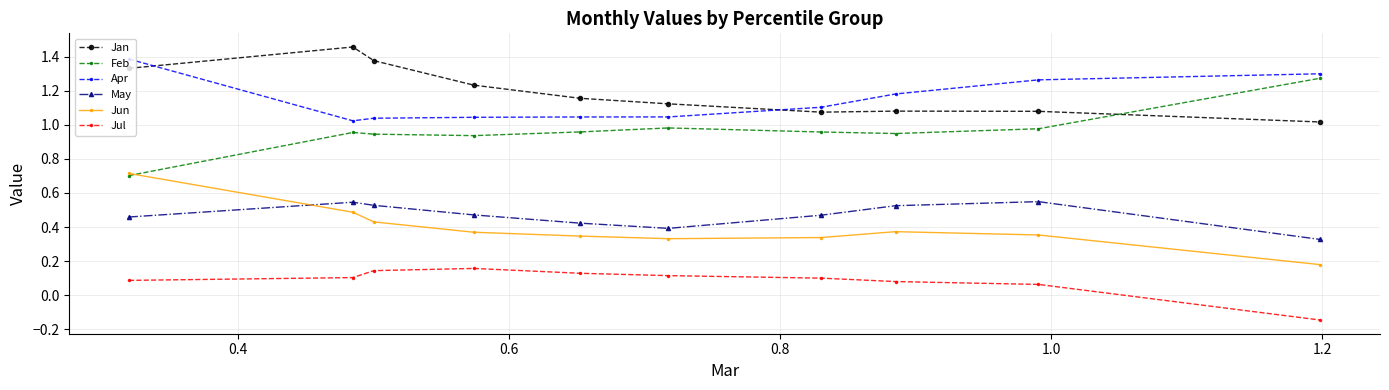

In May, how many points are lower than both neighbors (excluding endpoints)?

1